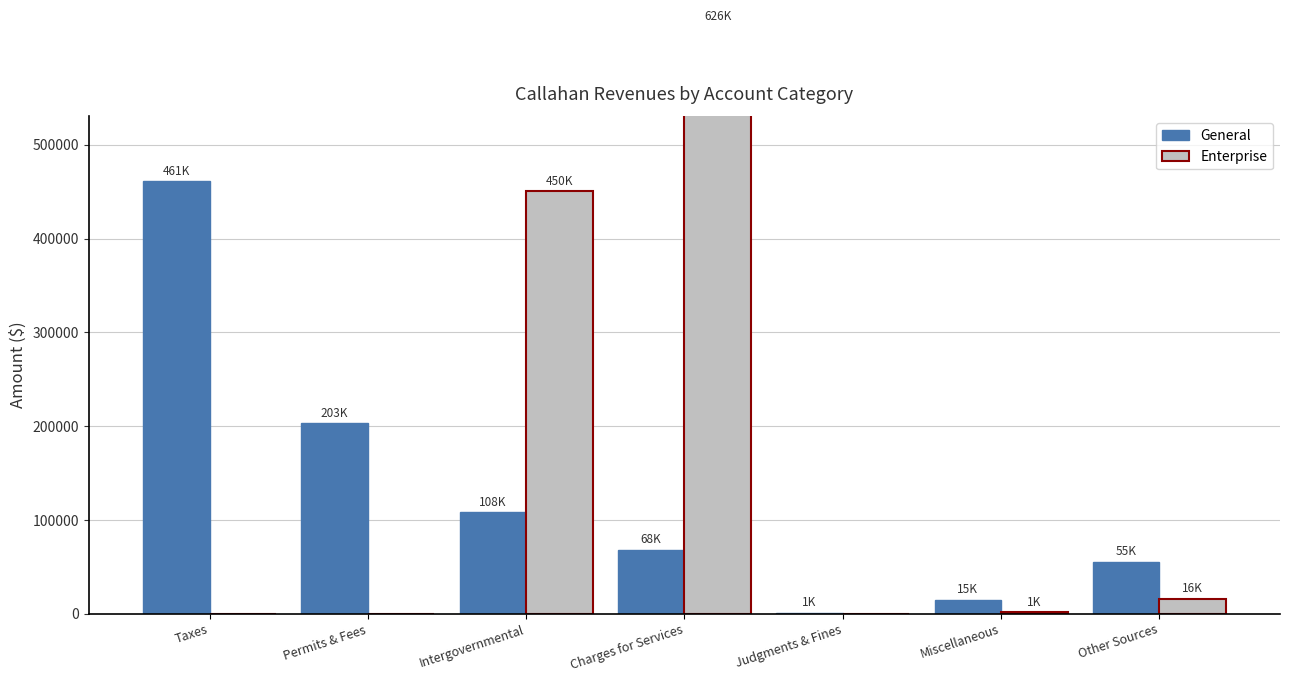

What position from the left is Taxes?

1